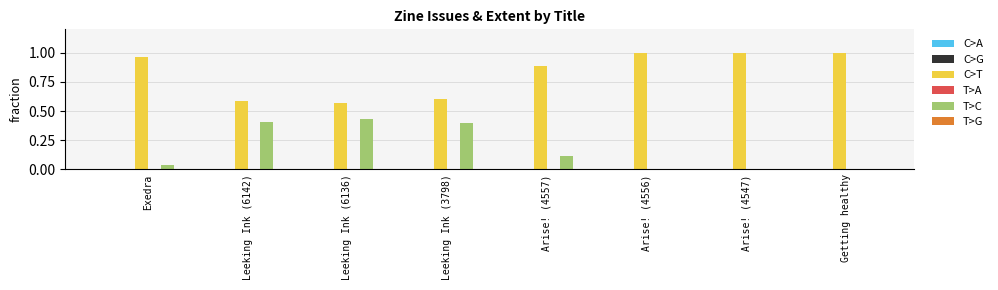

The value of C>T at Getting healthy is 1.5. True or false?

False